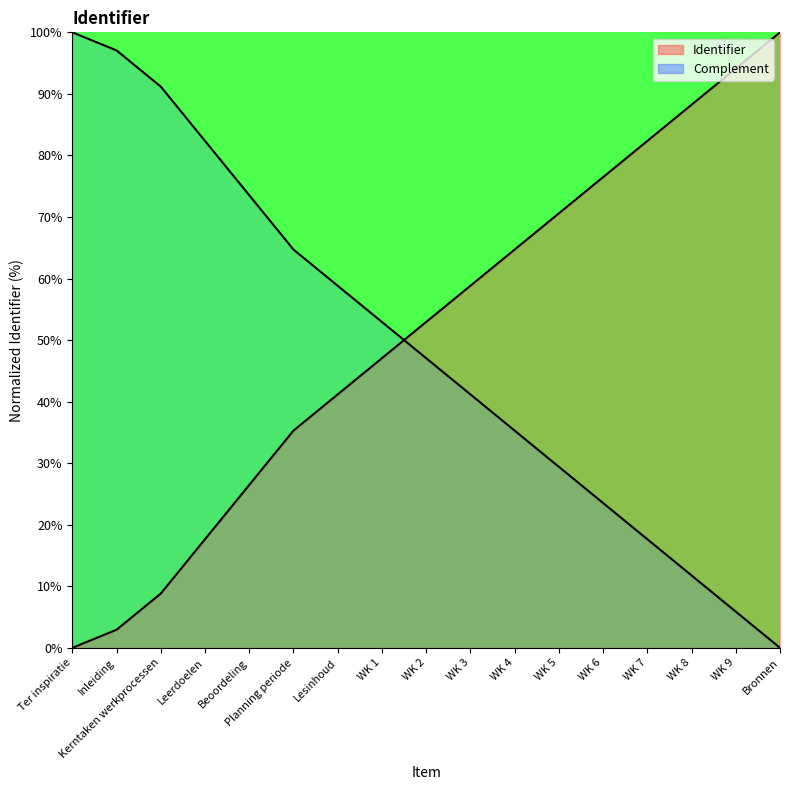

How many distinct data groups are displayed?

2